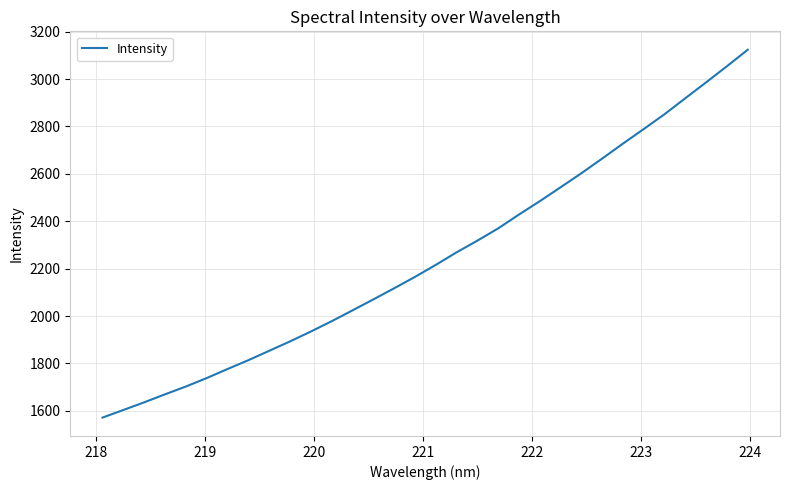

True or false: there are more than 2 points higher than both neighbors.

False